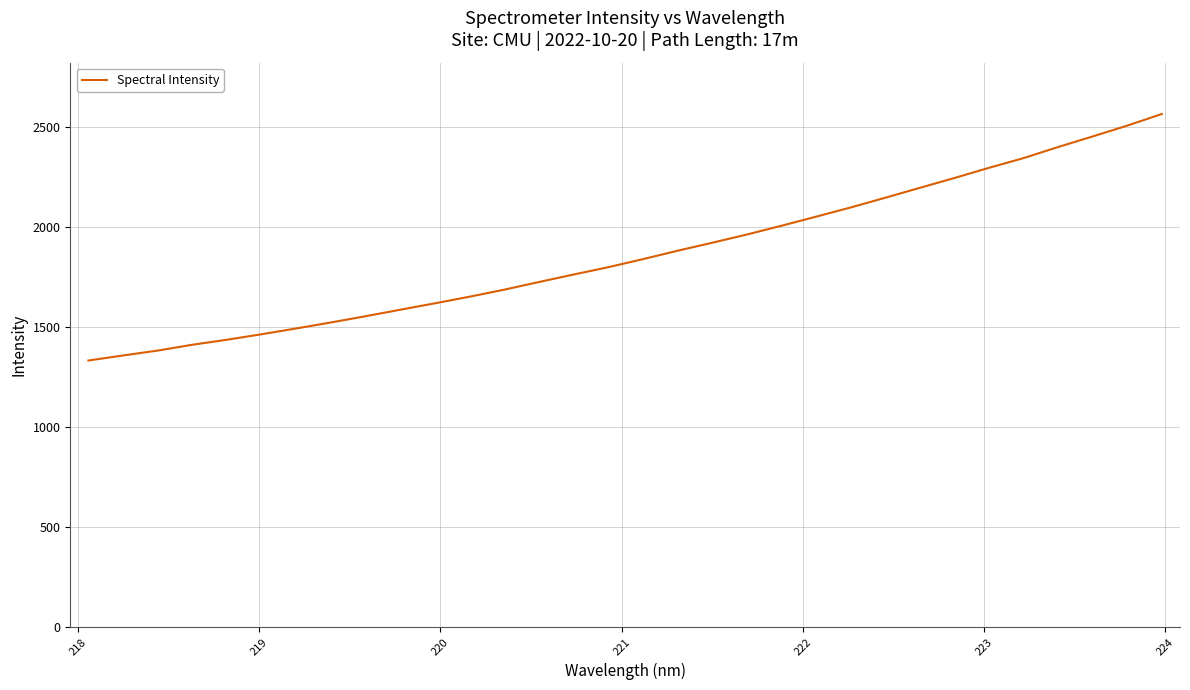

What is the maximum value shown in the chart?

2562.9